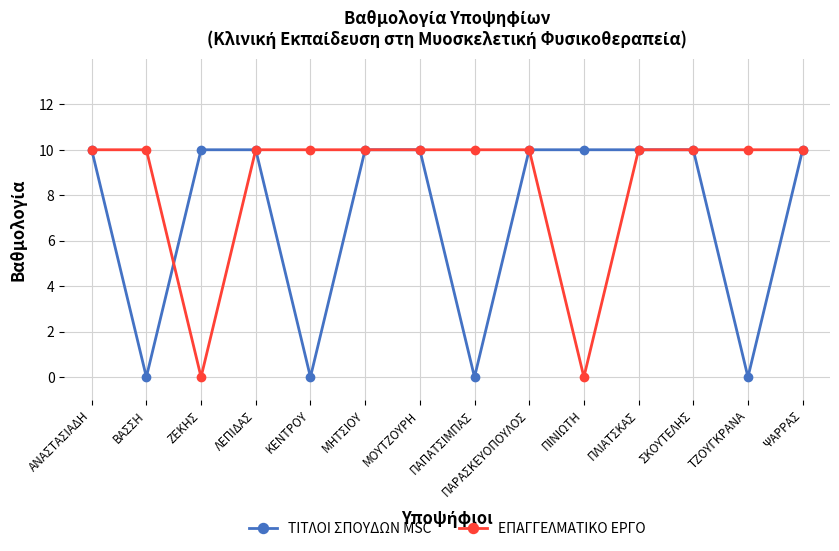

What is the label of the 4th point from the right?

ΠΛΙΑΤΣΚΑΣ